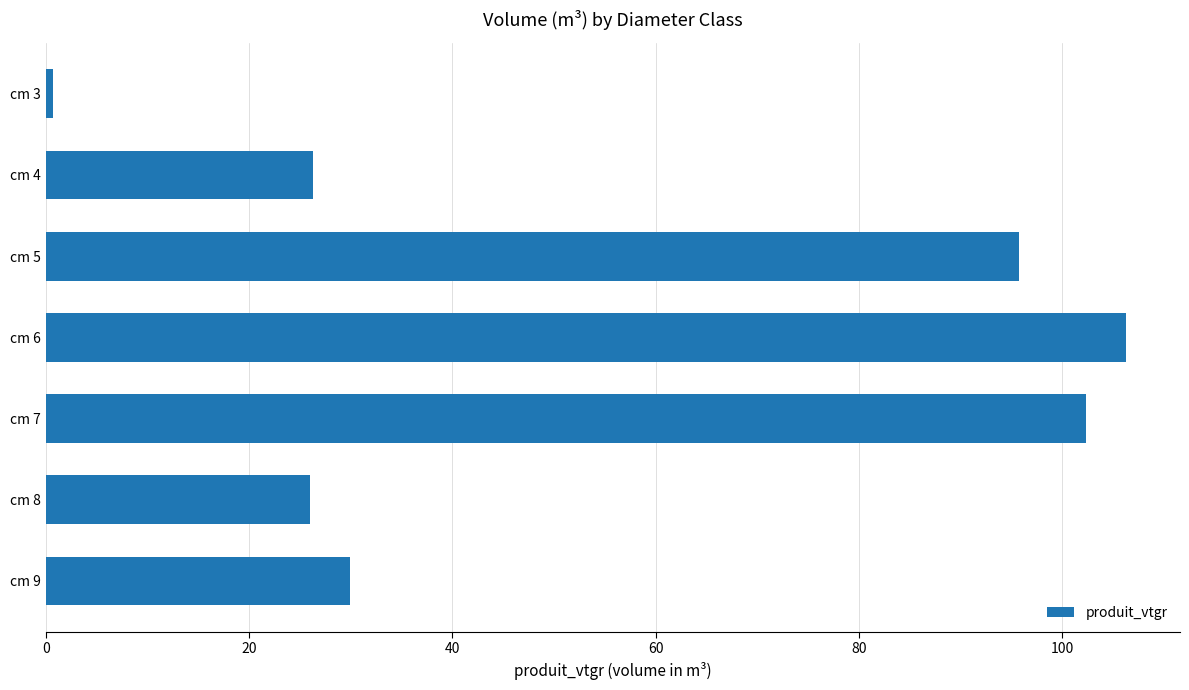

Which has a higher value, cm 4 or cm 5?

cm 5